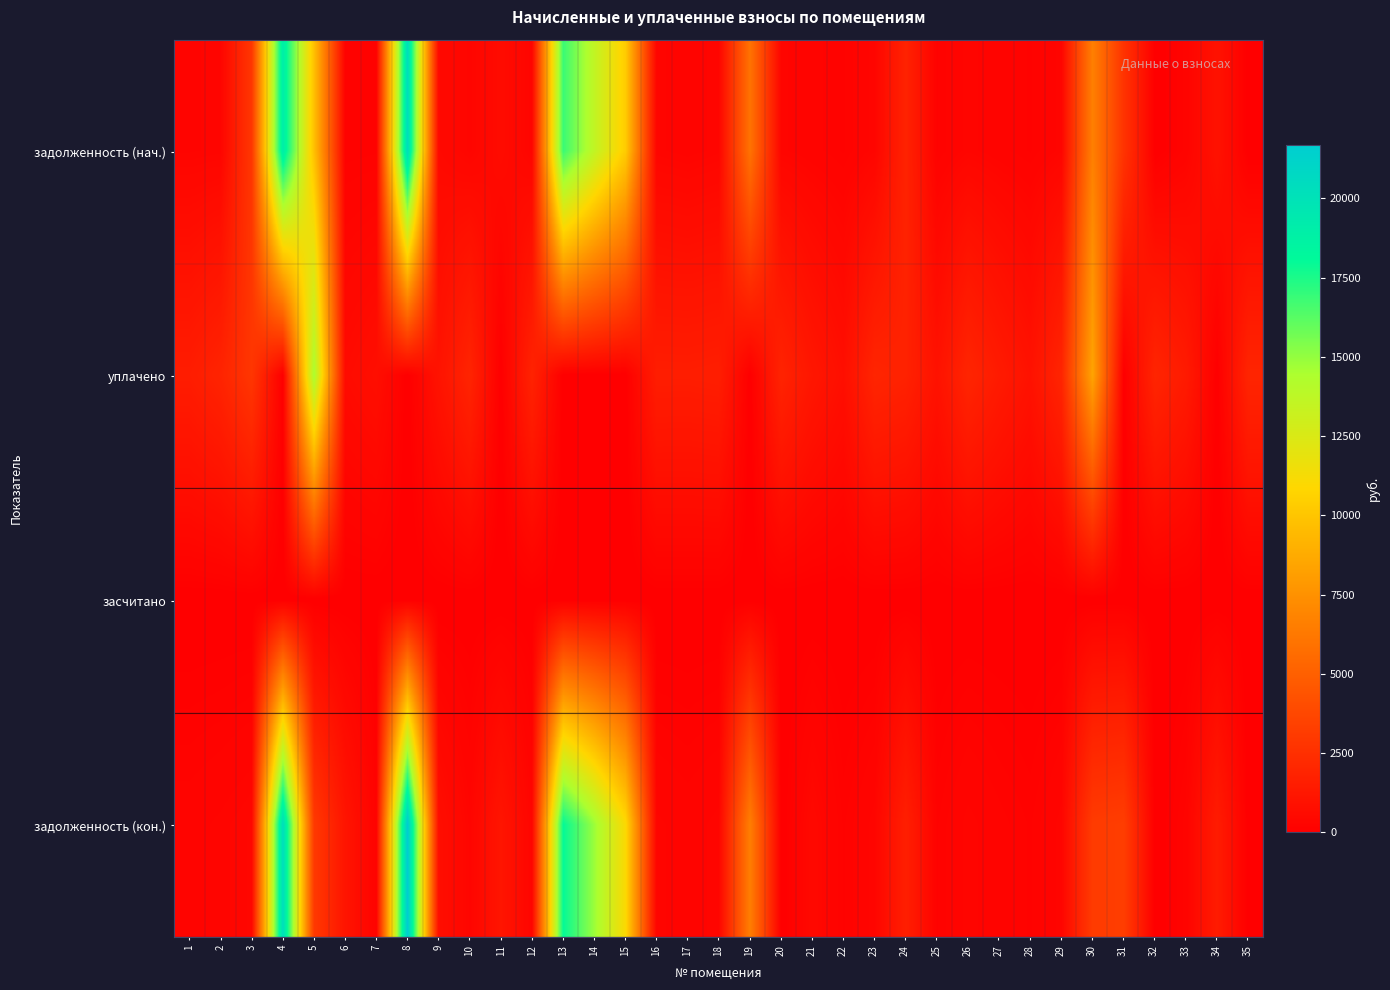

Reading left to right, transcribe all the data shown in this chart.

задолженность (нач.): 1=286.5	2=314.4	3=2900.1	4=19114.6	5=9771.2	6=142.1	7=158.7	8=20360.5	9=519.4	10=320.0	11=634.1	12=307.9	13=16869.1	14=13590.9	15=10335.8	16=312.2	17=258.6	18=320.1	19=5970.3	20=312.2	21=240.1	22=160.6	23=327.5	24=1832.0	25=162.2	26=325.9	27=237.4	28=162.2	29=325.6	30=6614.7	31=2714.1	32=0.0	33=237.4	34=979.3	35=0.0
уплачено: 1=1525.1	2=1892.7	3=2859.9	4=0.0	5=14527.0	6=600.0	7=792.6	8=0.0	9=1023.3	10=1920.6	11=0.0	12=1847.6	13=0.0	14=0.0	15=0.0	16=1560.8	17=1551.8	18=1600.6	19=0.0	20=1873.0	21=1200.5	22=803.0	23=1965.2	24=1800.0	25=973.1	26=1955.7	27=1424.6	28=973.1	29=1955.5	30=8400.0	31=0.0	32=1955.7	33=1424.6	34=0.0	35=1955.7
засчитано: 1=0.0	2=0.0	3=0.0	4=0.0	5=0.0	6=0.0	7=0.0	8=0.0	9=0.0	10=0.0	11=0.0	12=0.0	13=0.0	14=0.0	15=0.0	16=0.0	17=0.0	18=0.0	19=0.0	20=0.0	21=0.0	22=0.0	23=0.0	24=0.0	25=0.0	26=0.0	27=0.0	28=0.0	29=0.0	30=0.0	31=0.0	32=0.0	33=0.0	34=0.0	35=0.0
задолженность (кон.): 1=261.7	2=314.1	3=393.5	4=20430.1	5=3020.2	6=1105.0	7=158.5	8=21700.5	9=780.6	10=320.1	11=1122.2	12=307.9	13=17979.4	14=14825.8	15=11016.0	16=312.2	17=258.6	18=320.1	19=6566.6	20=0.0	21=480.2	22=160.6	23=327.5	24=1658.8	25=162.2	26=325.9	27=237.4	28=162.2	29=325.9	30=3127.0	31=3259.9	32=0.0	33=237.4	34=1485.0	35=0.0